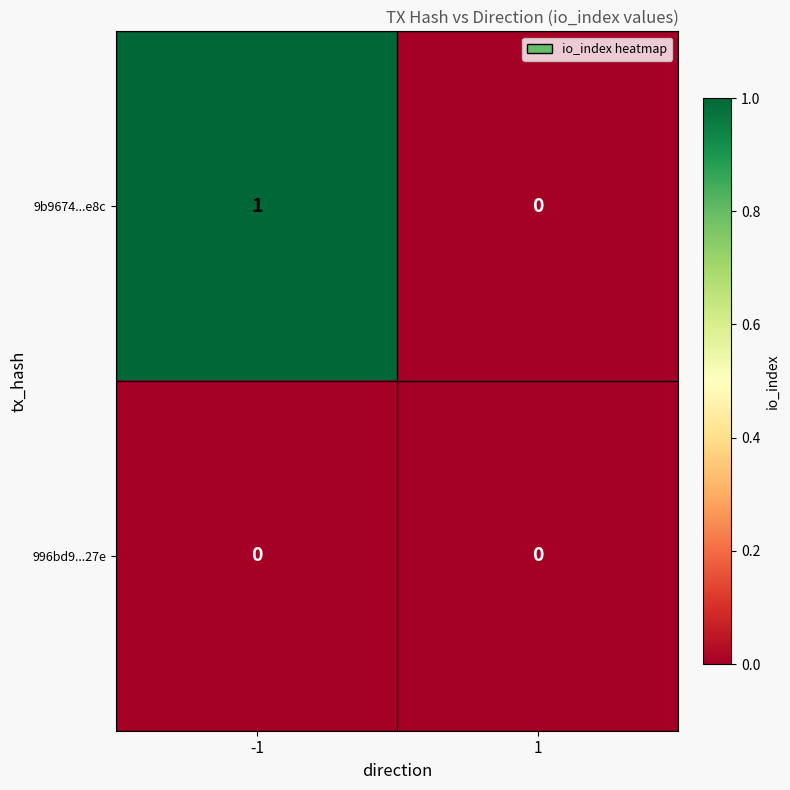

Reading right to left, list all the values displayed in this chart.

9b9674...e8c: 0	1
996bd9...27e: 0	0